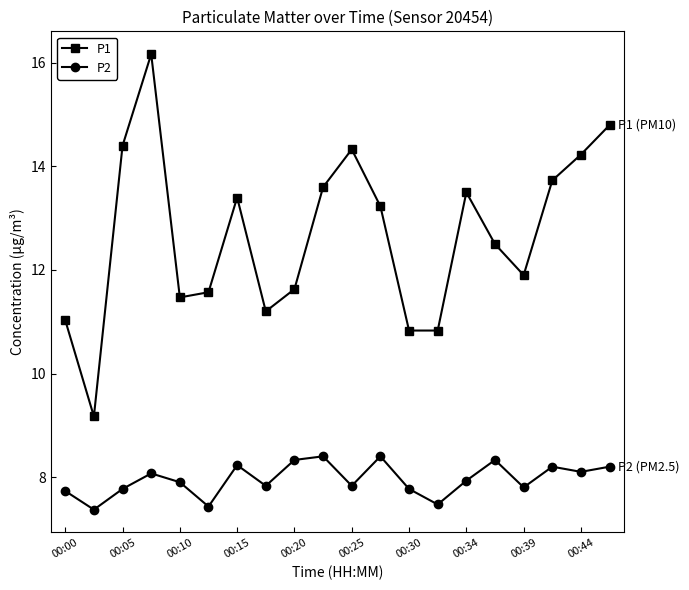

Which series has the largest range (max minus min)?

P1